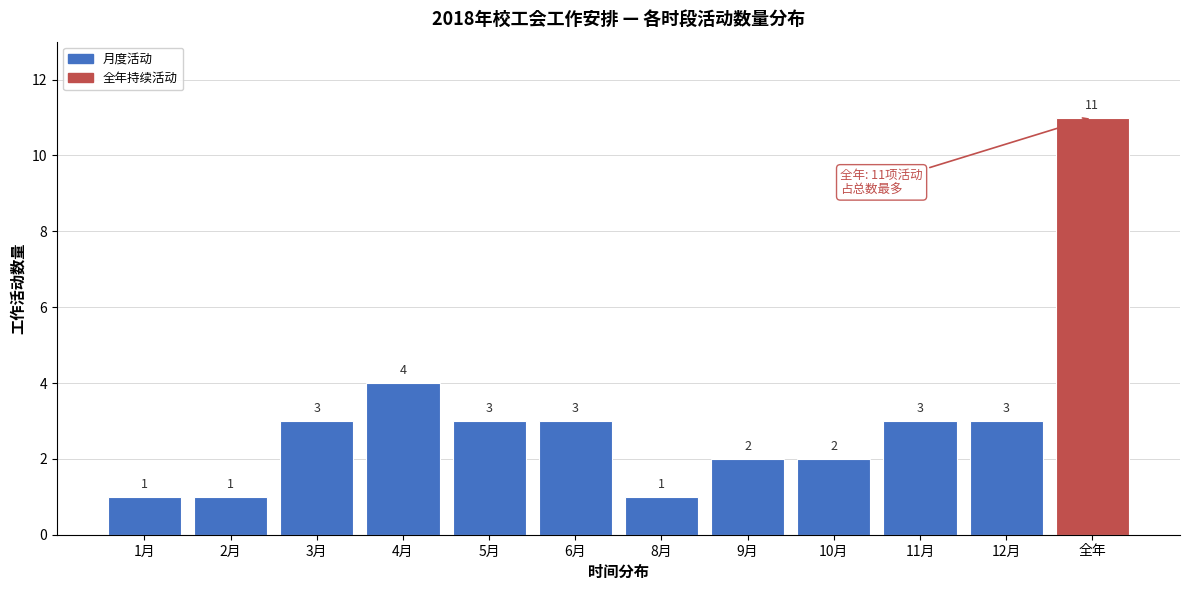

Reading left to right, what are all the values shown in this chart?

1	1	3	4	3	3	1	2	2	3	3	11